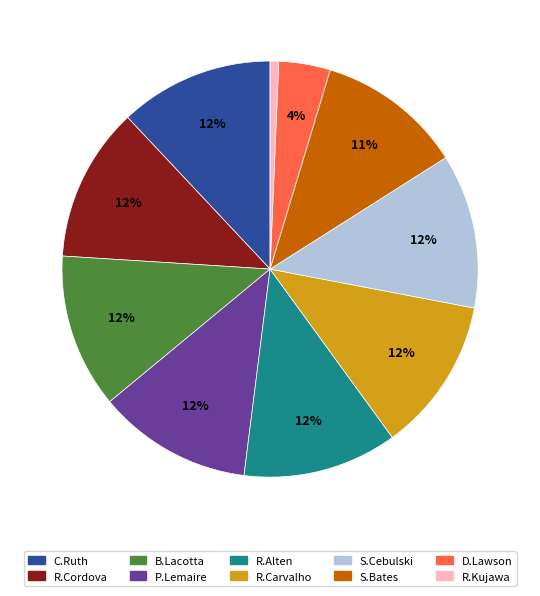

Does R.Cordova account for over 50% of the chart?

No